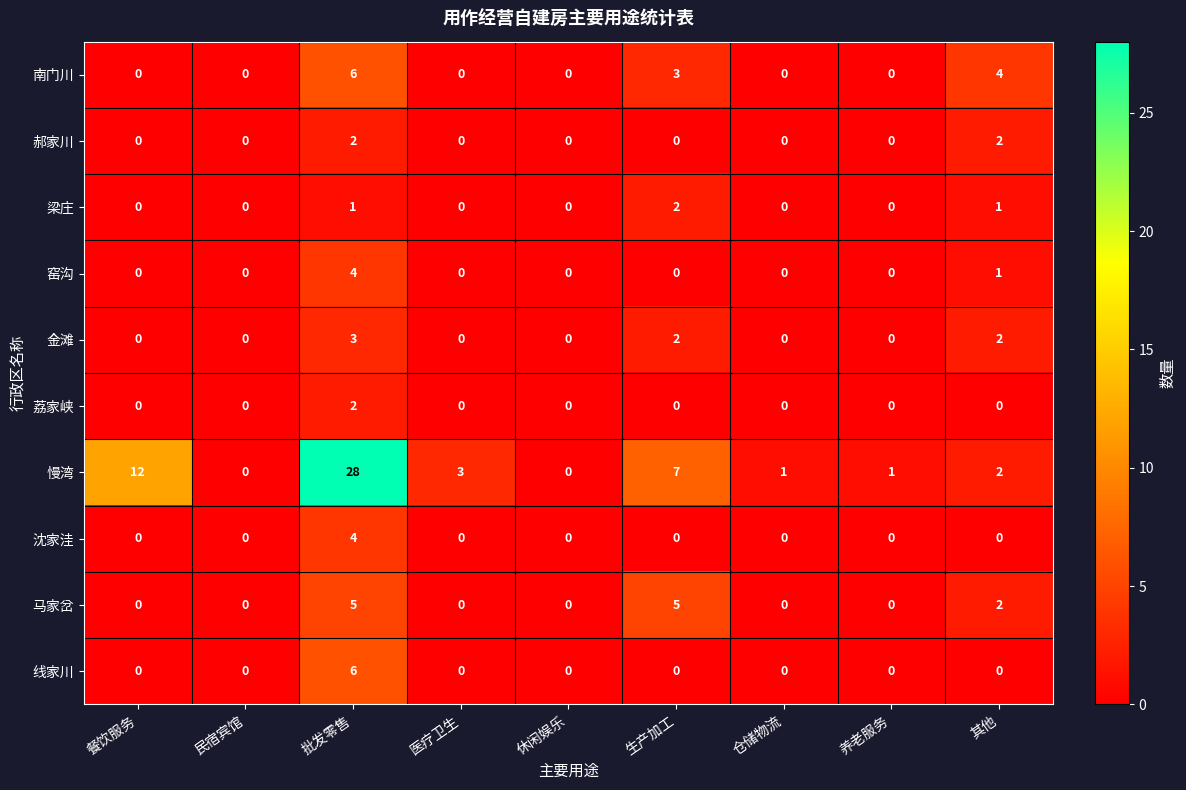

What is the spread (max minus min) of values at 生产加工?

7